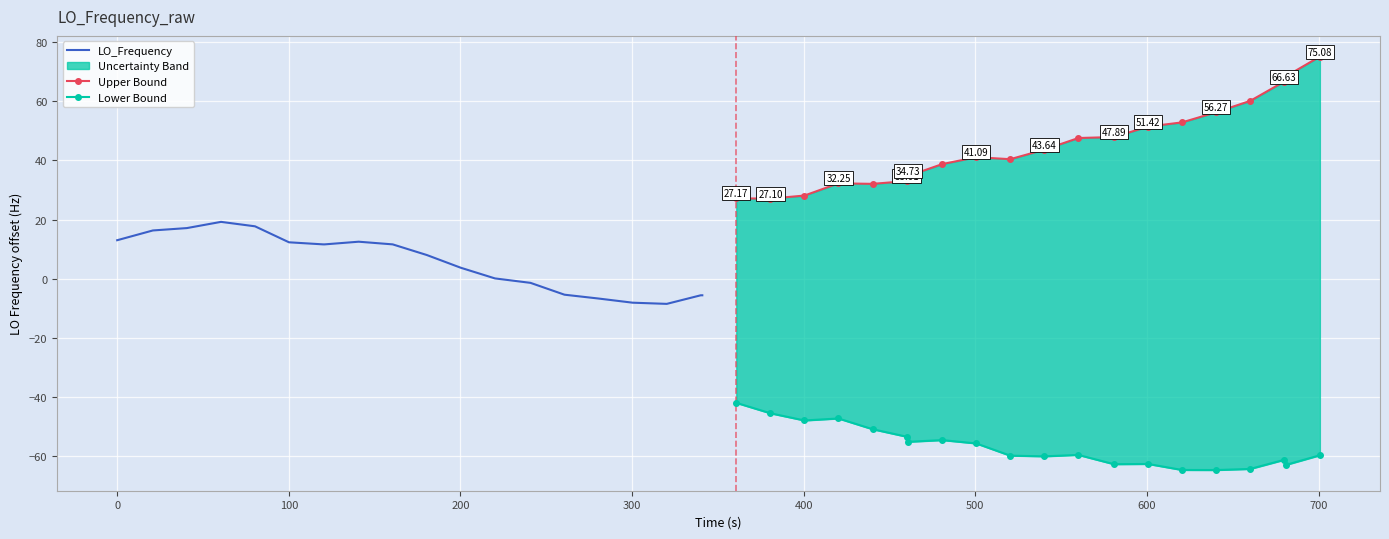

True or false: Lower Bound has a value of -25.7 at 100.

False